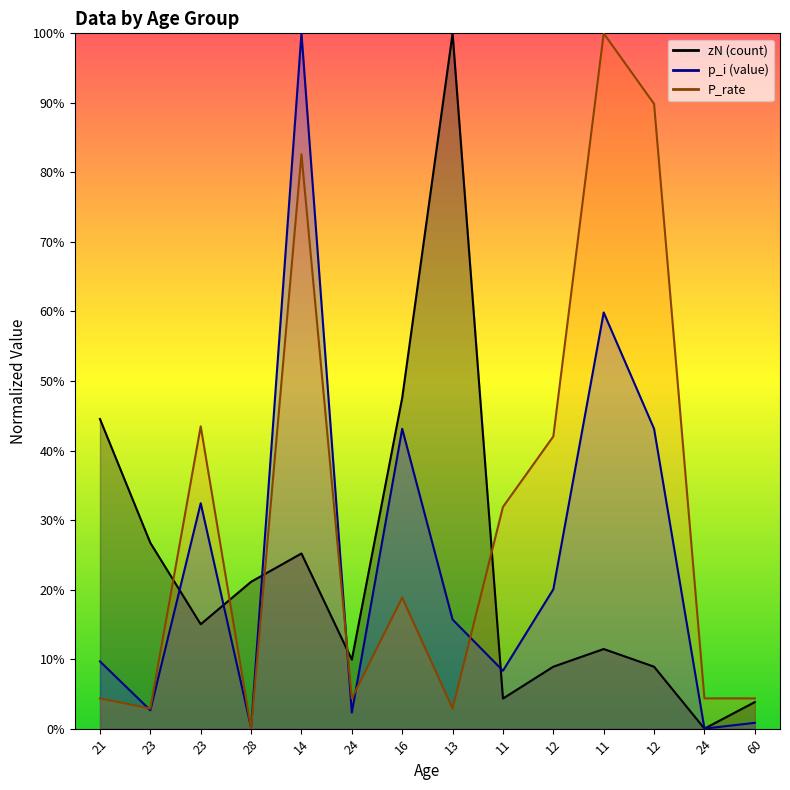

Reading left to right, what are all the values shown in this chart?

zN (count): 44.5	26.7	15.0	21.1	25.2	9.9	47.6	100.0	4.3	8.9	11.5	8.9	0.0	3.8
p_i (value): 9.7	2.6	32.4	0.1	100.0	2.3	43.1	15.7	8.3	20.0	59.9	43.1	0.0	0.8
P_rate: 4.3	2.9	43.5	0.0	82.6	4.3	18.8	2.9	31.9	42.0	100.0	89.9	4.3	4.3